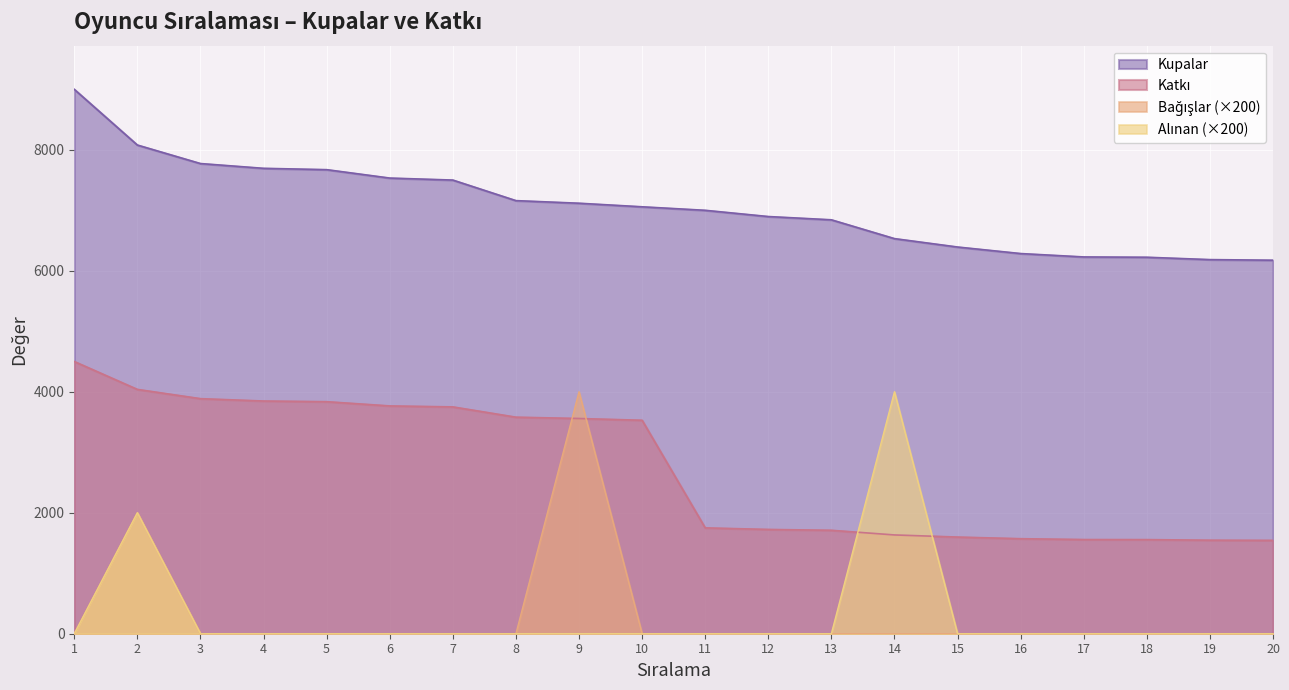

True or false: Alınan and Kupalar cross at least once.

False